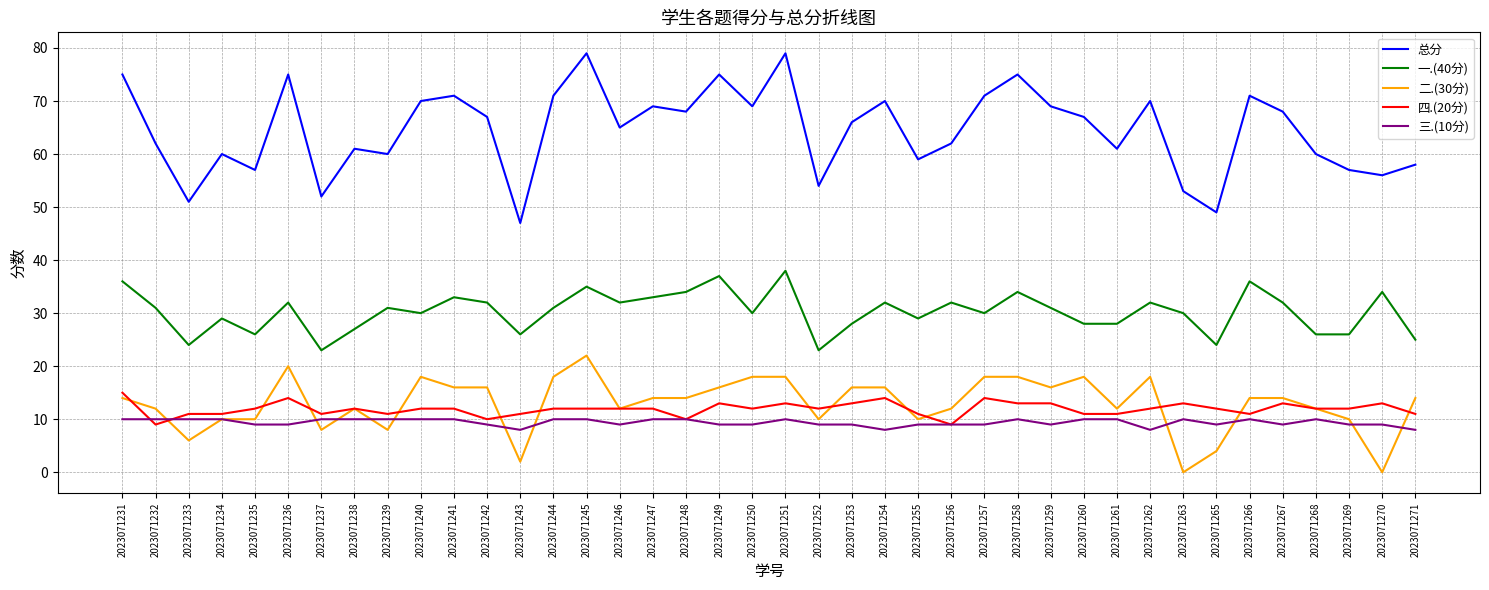

True or false: 二.(30分) and 总分 intersect in this chart.

False